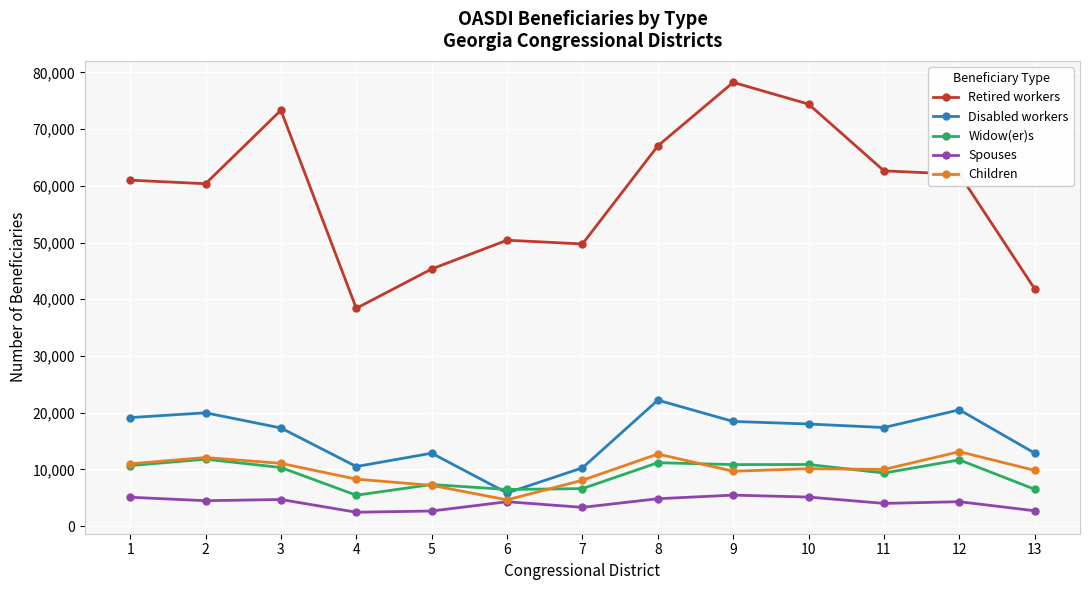

Where is the first local maximum for Retired workers?

3